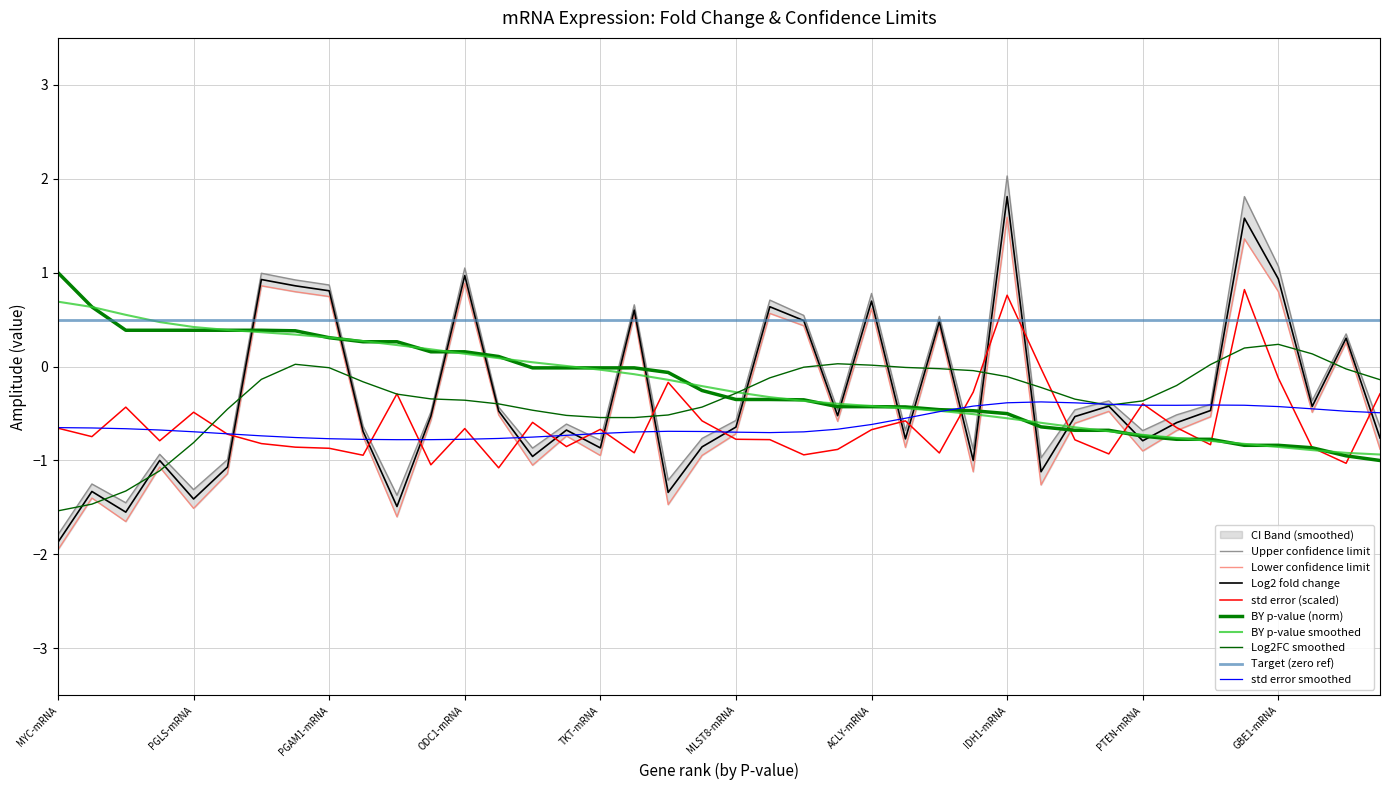

What is the total value across all series at ODC1-mRNA?

2.2